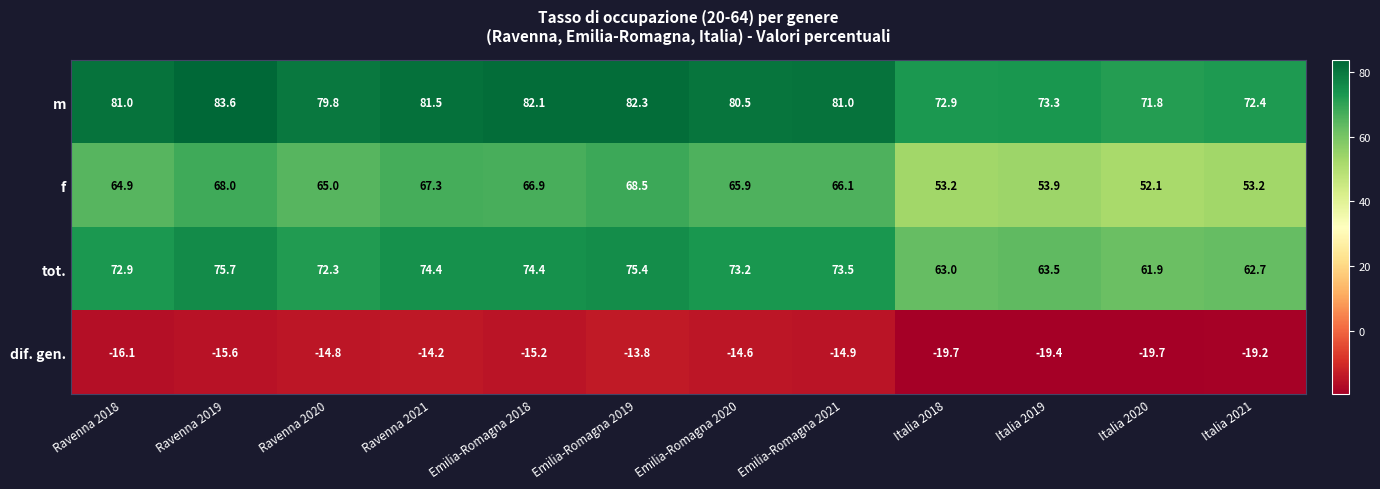

Rank the series at Italia 2018 from lowest to highest value.

dif. gen., f, tot., m